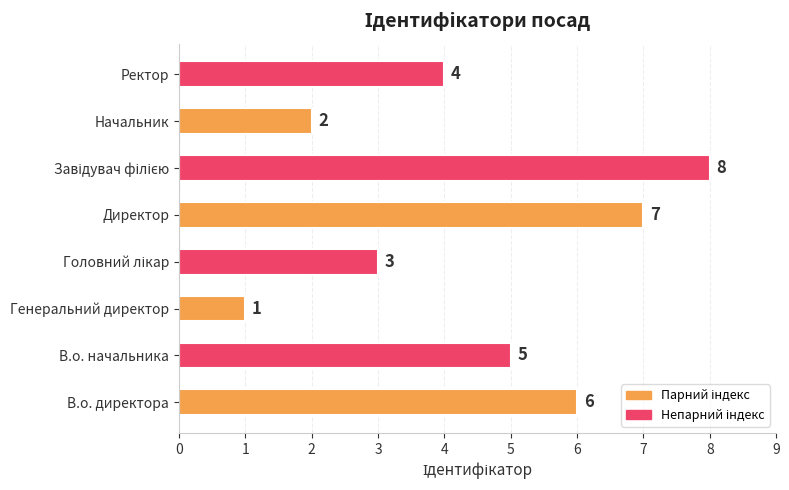

What is the sum of all values?

36